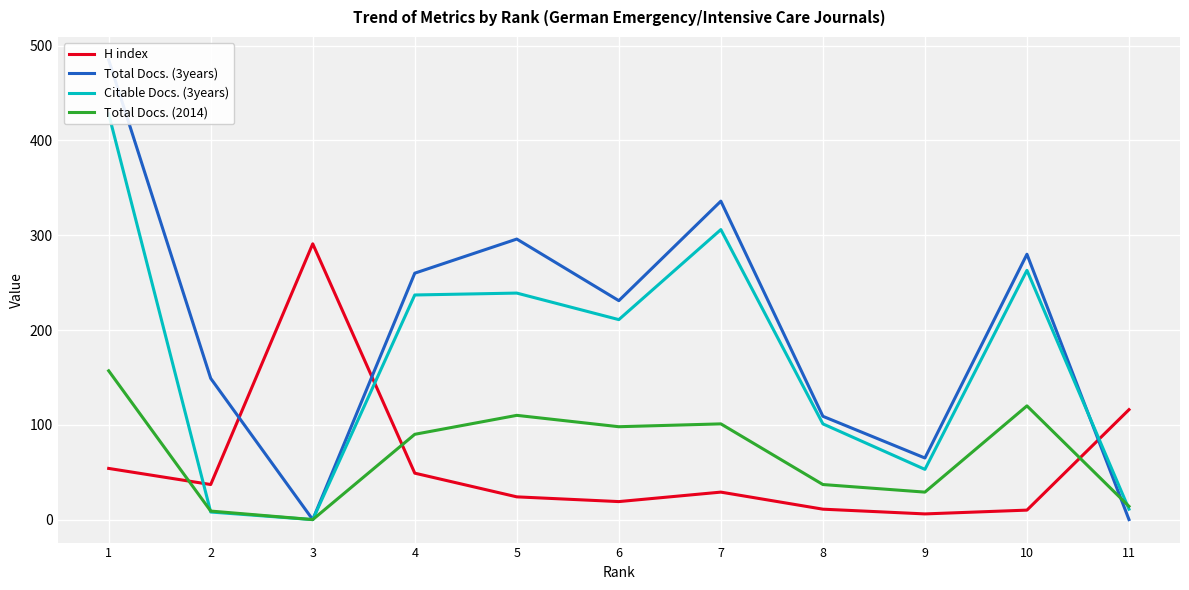

What is the sum of all Total Docs. (2014) values?

765